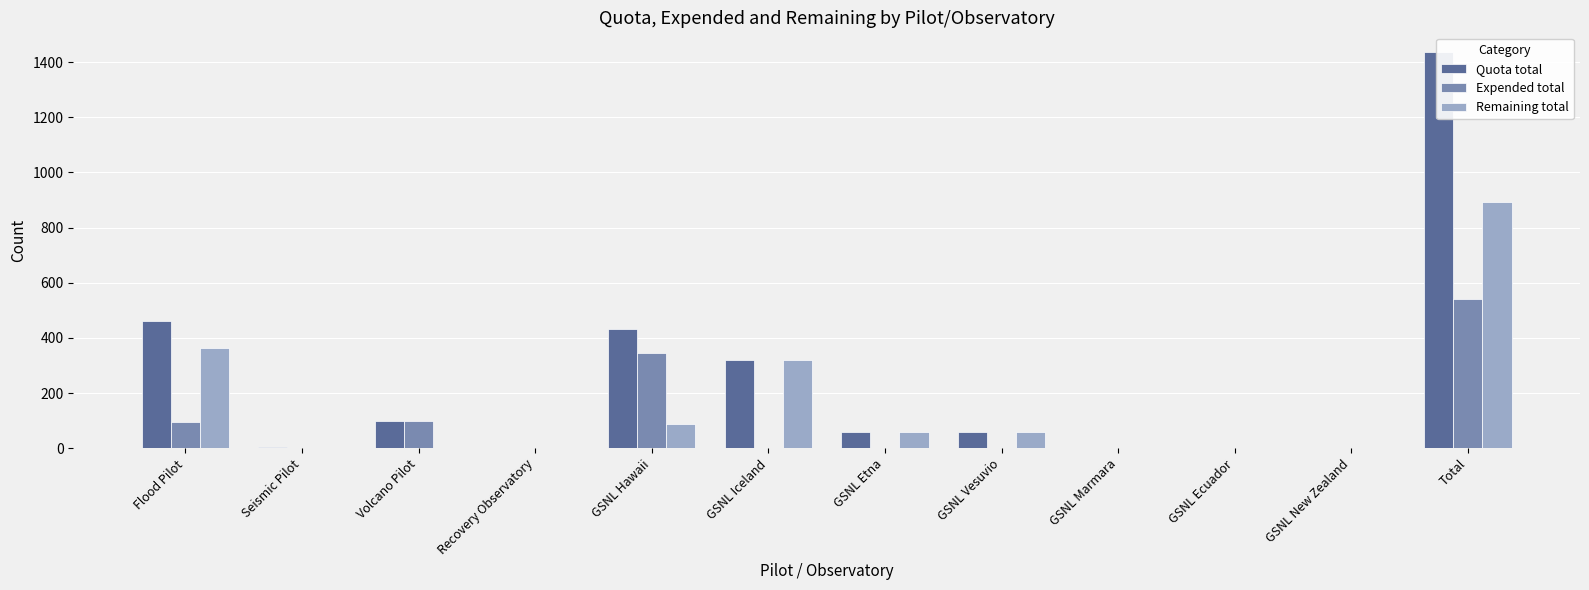

What position from the left is GSNL Etna?

7